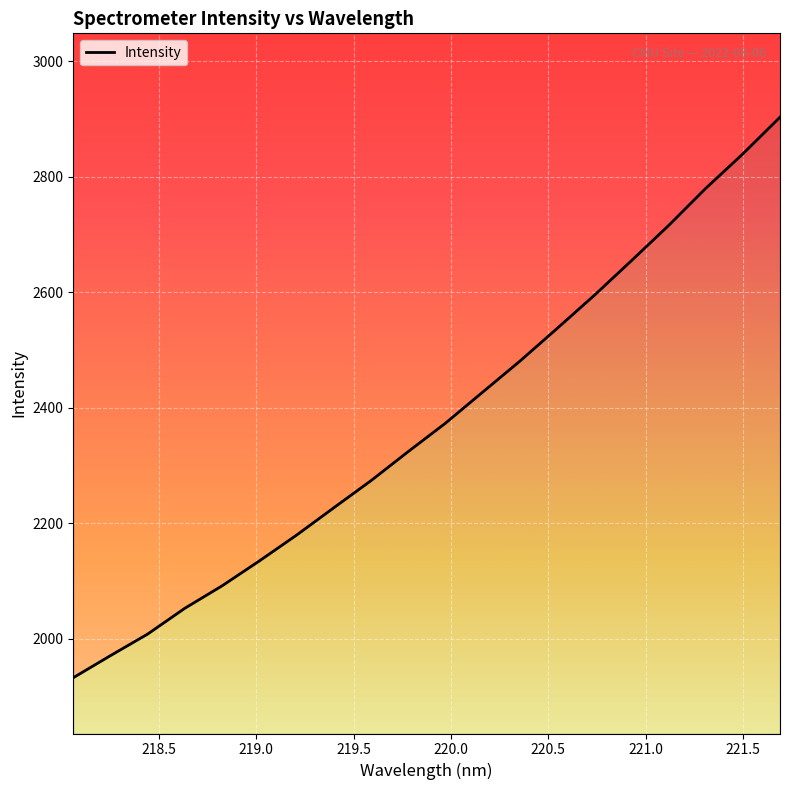

Reading right to left, extract all data points from this chart.

2903.2	2839.7	2779.9	2715.5	2654.6	2594.5	2537.2	2480.6	2427.0	2373.3	2324.2	2273.8	2226.9	2179.6	2134.9	2091.8	2053.0	2008.3	1971.0	1932.7